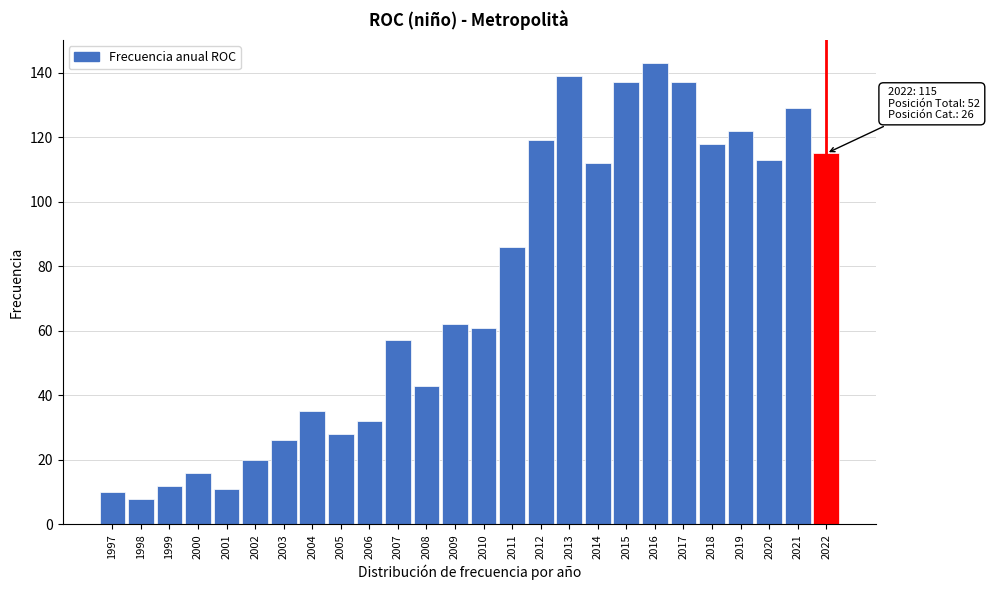

Reading right to left, list all the values displayed in this chart.

2022=115	2021=129	2020=113	2019=122	2018=118	2017=137	2016=143	2015=137	2014=112	2013=139	2012=119	2011=86	2010=61	2009=62	2008=43	2007=57	2006=32	2005=28	2004=35	2003=26	2002=20	2001=11	2000=16	1999=12	1998=8	1997=10